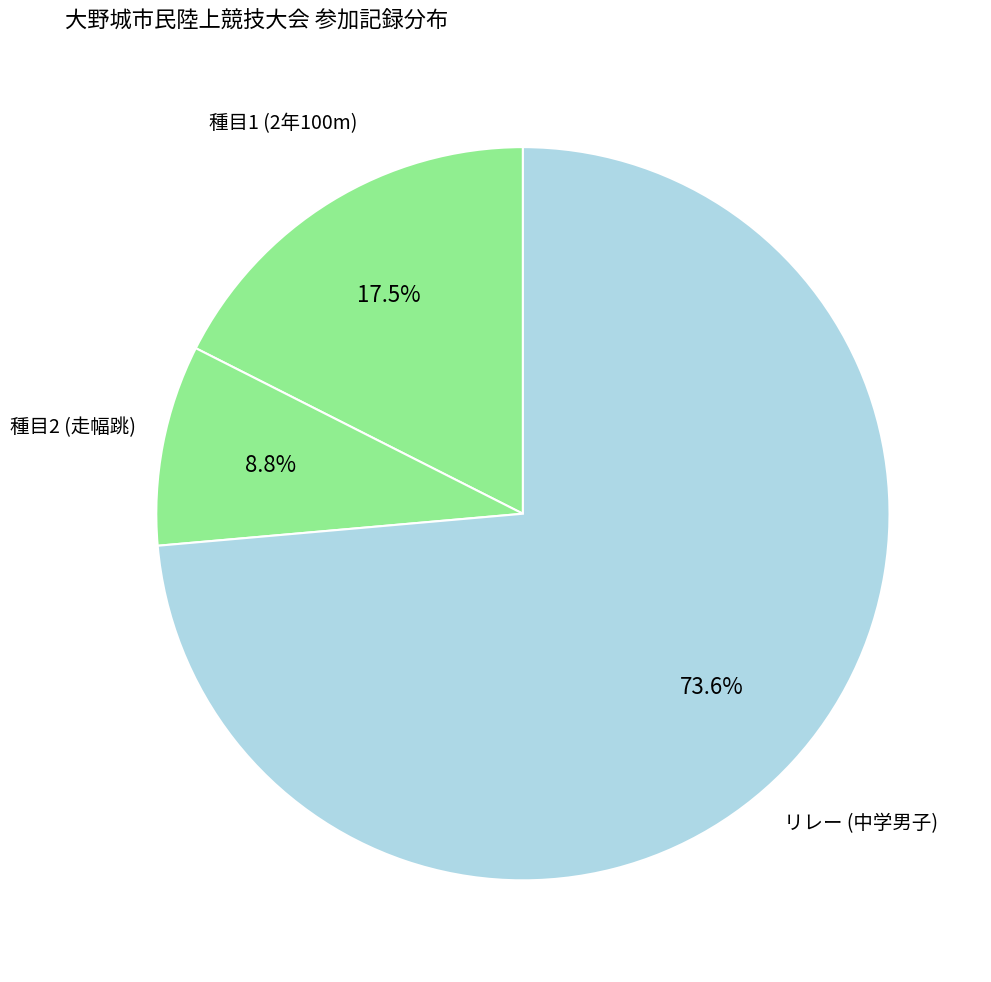

Rank the categories by value from lowest to highest.

走幅跳, 2年100m, 中学男子○